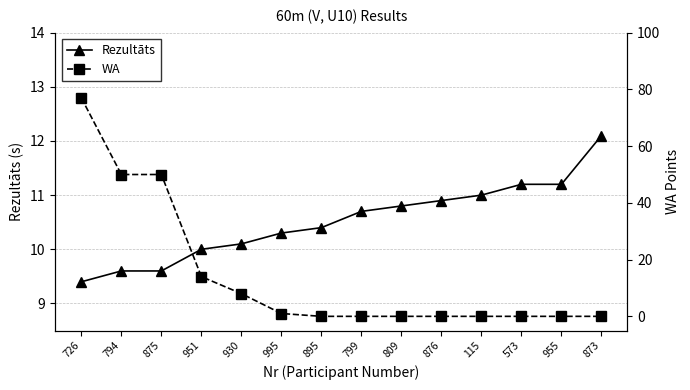

Is this an area chart (filled region under the line)?

No